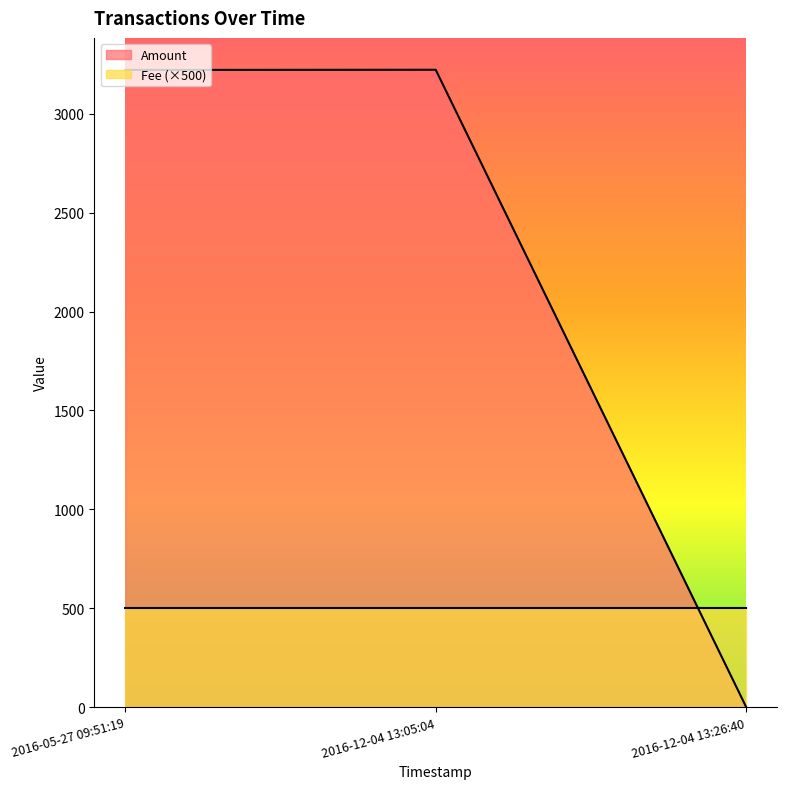

At which category does the chart reach its peak across all series?

2016-12-04 13:05:04